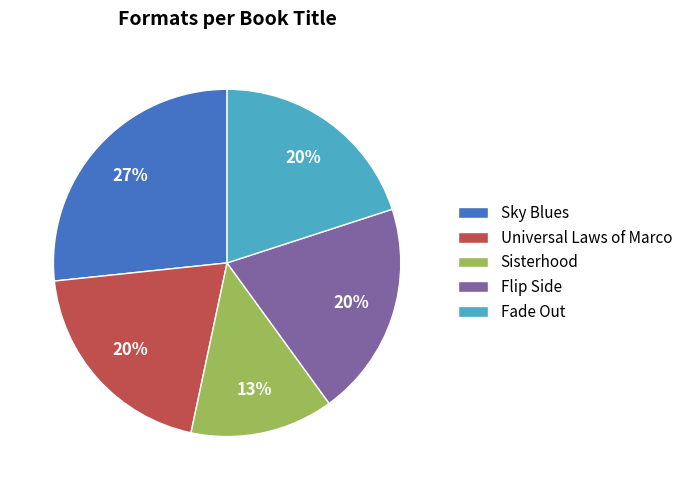

Which slice is the largest?

Sky Blues